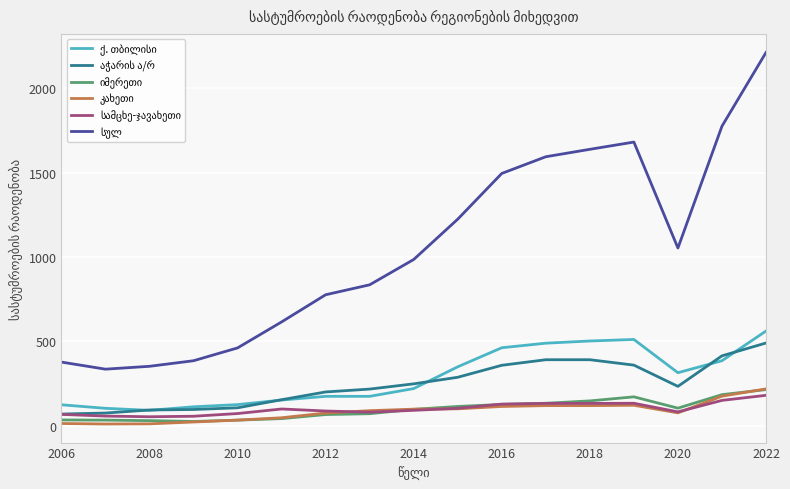

Does the chart display data point markers on the line(s)?

No